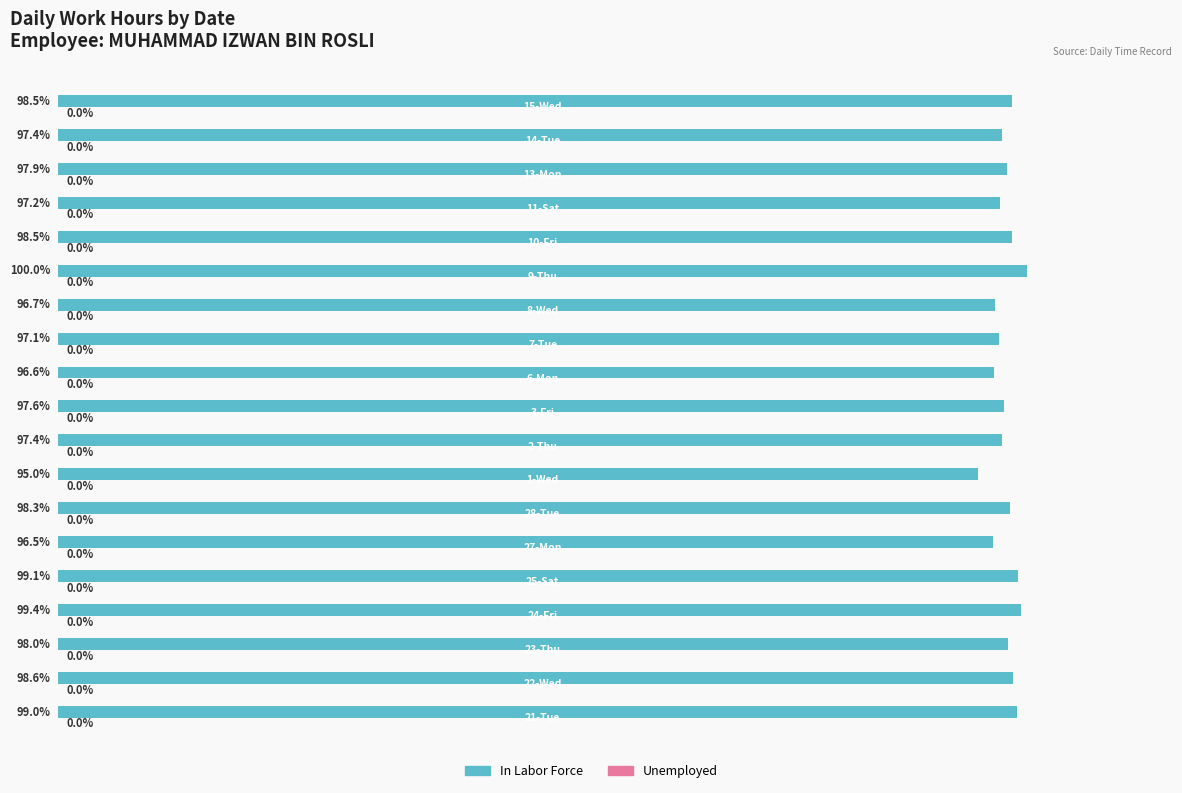

Does the chart contain any negative values?

No